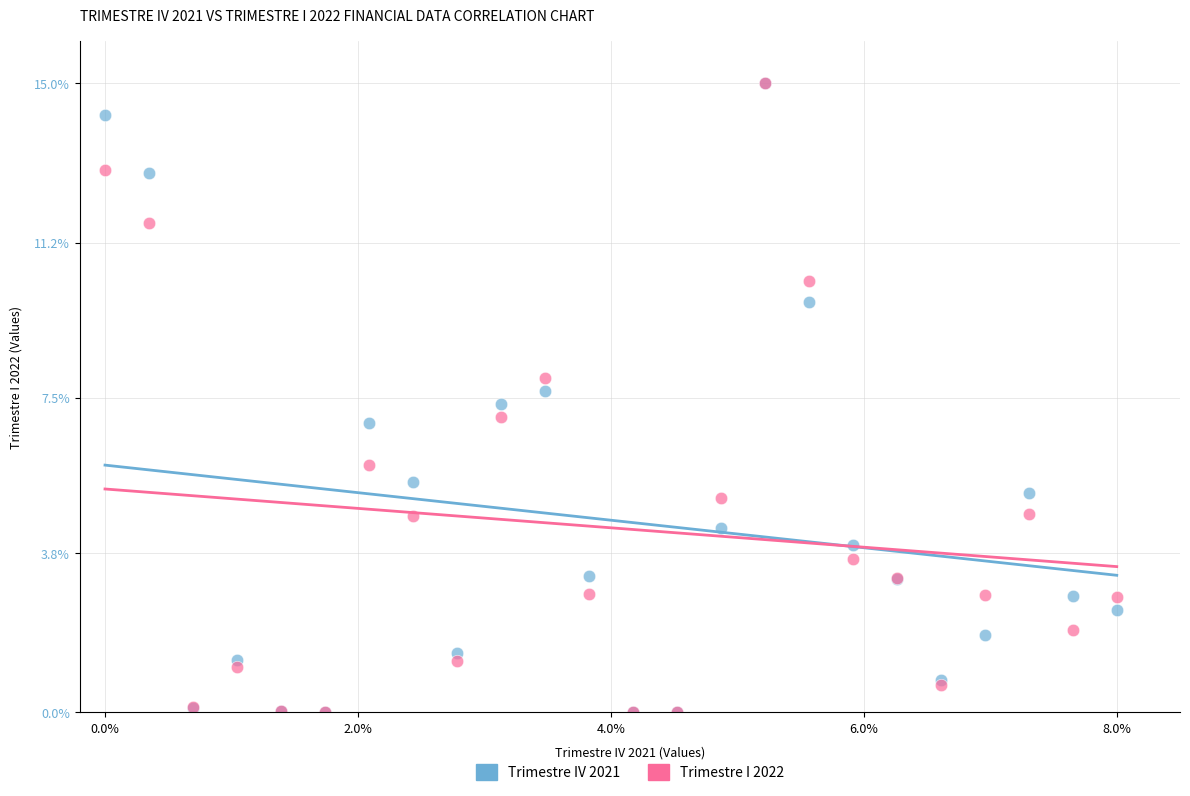

What are all the series names shown in the legend?

Trimestre IV 2021, Trimestre I 2022